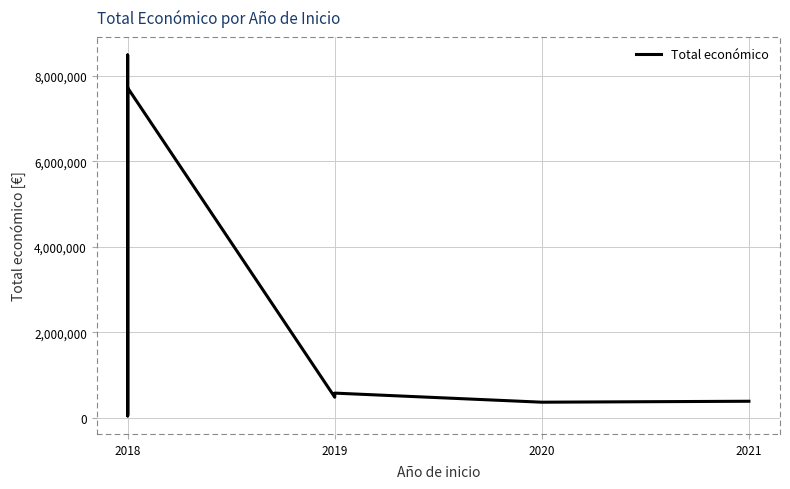

What is the minimum value shown in the chart?

42845.0